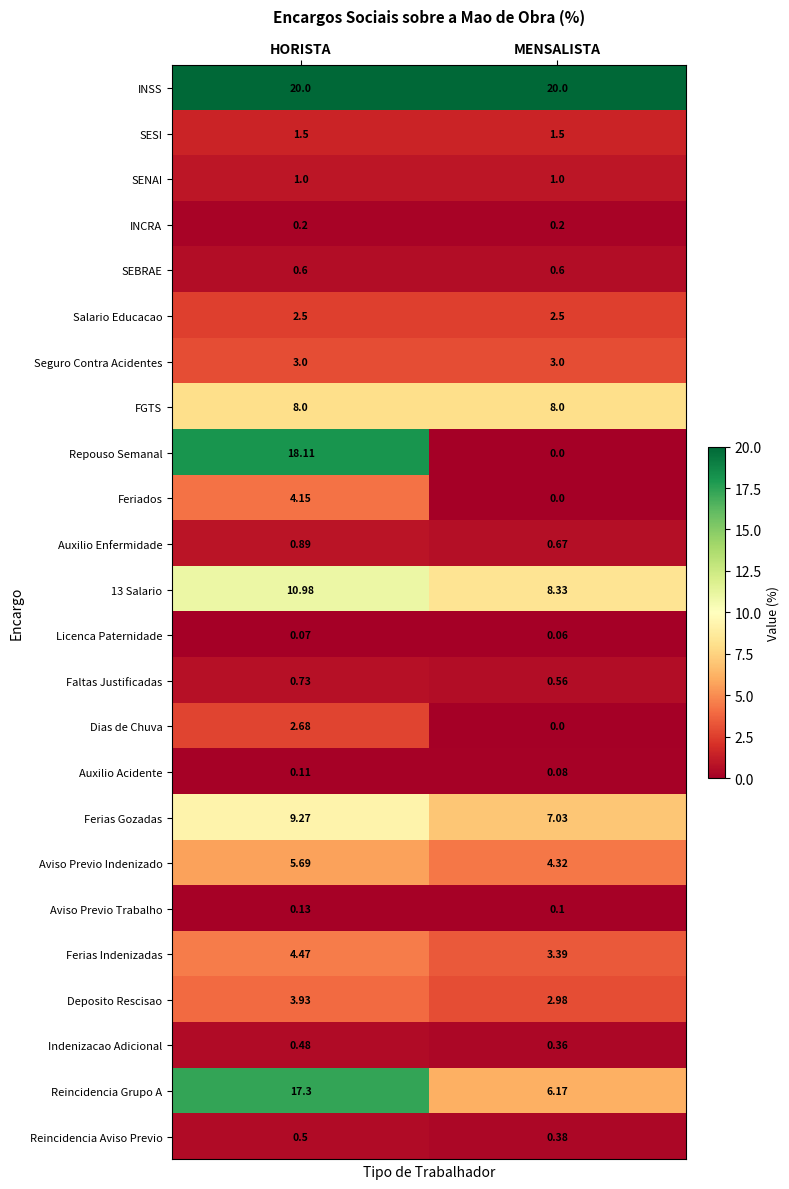

Rank the series by their maximum value, from lowest to highest.

Licenca Paternidade, Auxilio Acidente, Aviso Previo Trabalho, INCRA, Indenizacao Adicional, Reincidencia Aviso Previo, SEBRAE, Faltas Justificadas, Auxilio Enfermidade, SENAI, SESI, Salario Educacao, Dias de Chuva, Seguro Contra Acidentes, Deposito Rescisao, Feriados, Ferias Indenizadas, Aviso Previo Indenizado, FGTS, Ferias Gozadas, 13 Salario, Reincidencia Grupo A, Repouso Semanal, INSS